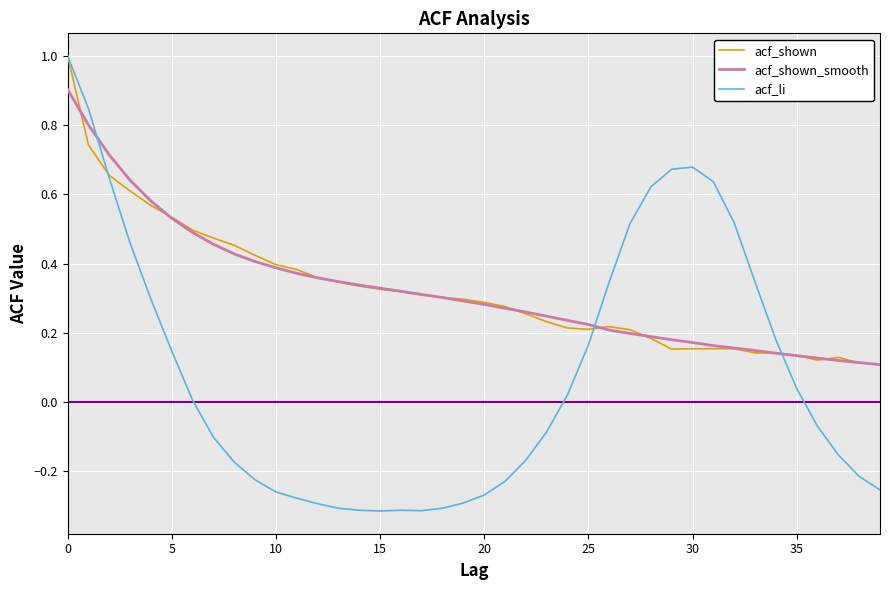

What is the highest value of the acf_shown series?

1.0